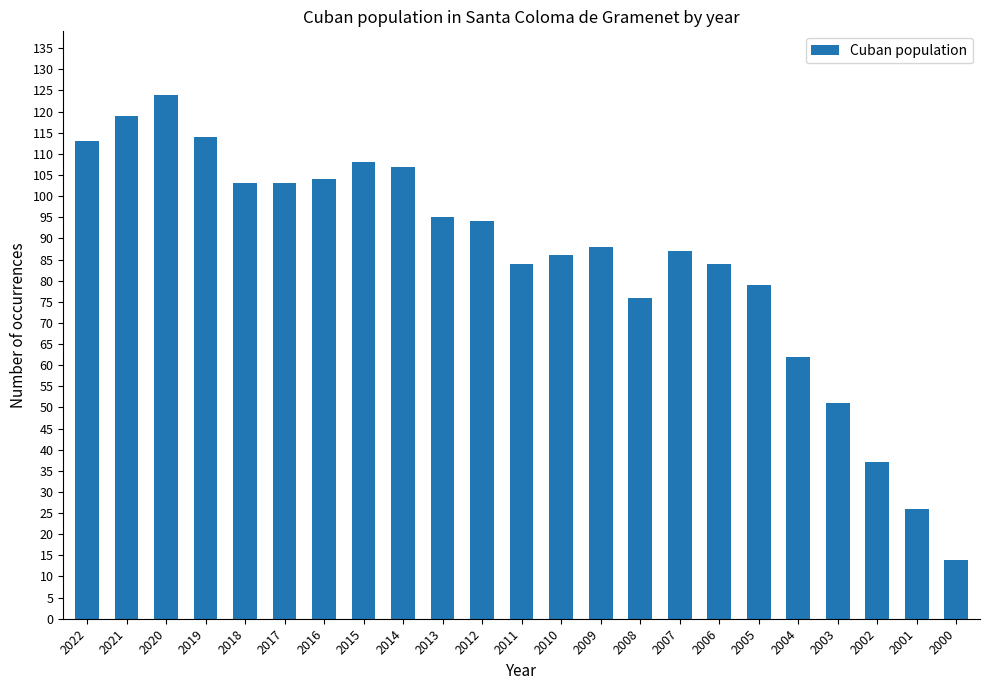

The value at 2002 is 63. True or false?

False